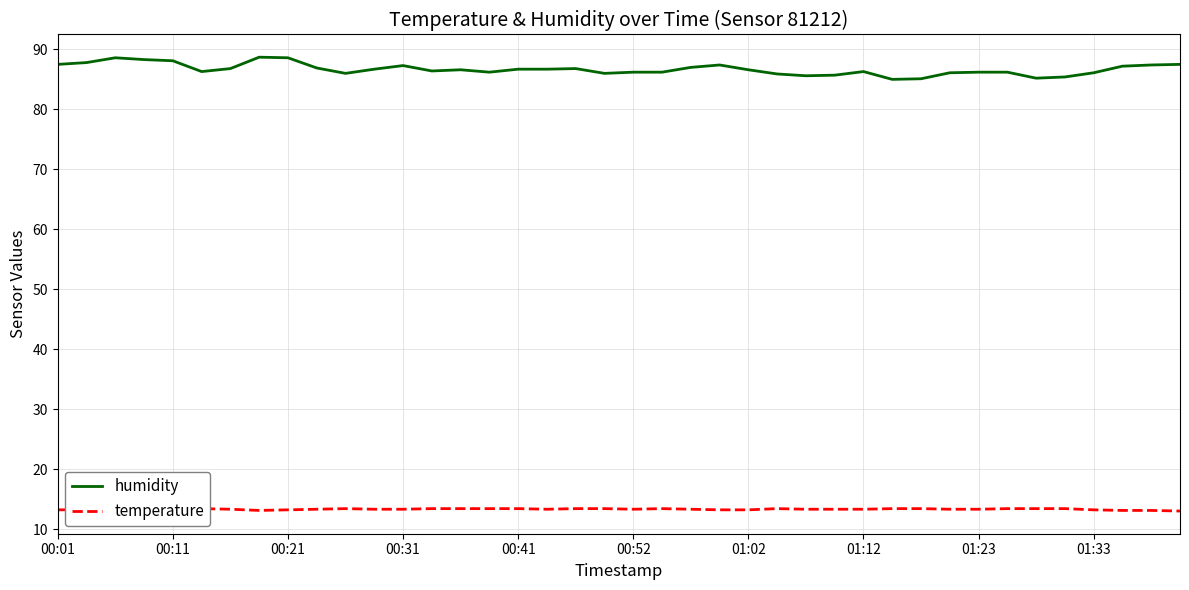

Is it true that humidity equals 86.2 at 00:52?

True